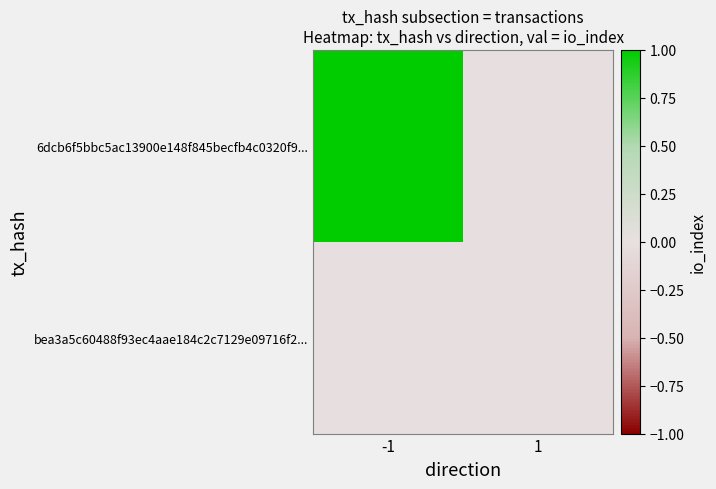

What is the difference between the highest and lowest values at -1?

1